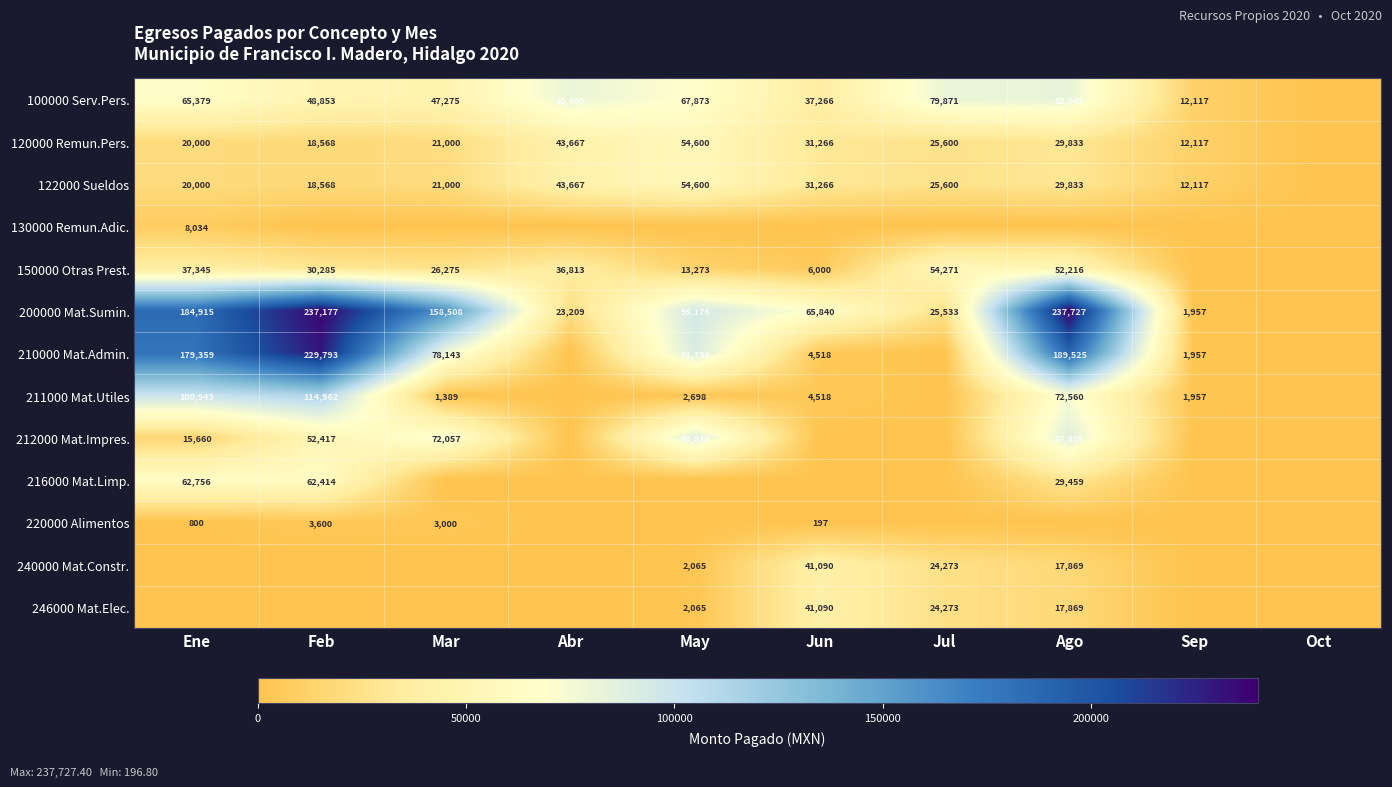

The value of 246000 Mat.Elec. at Ago is 17869. True or false?

True